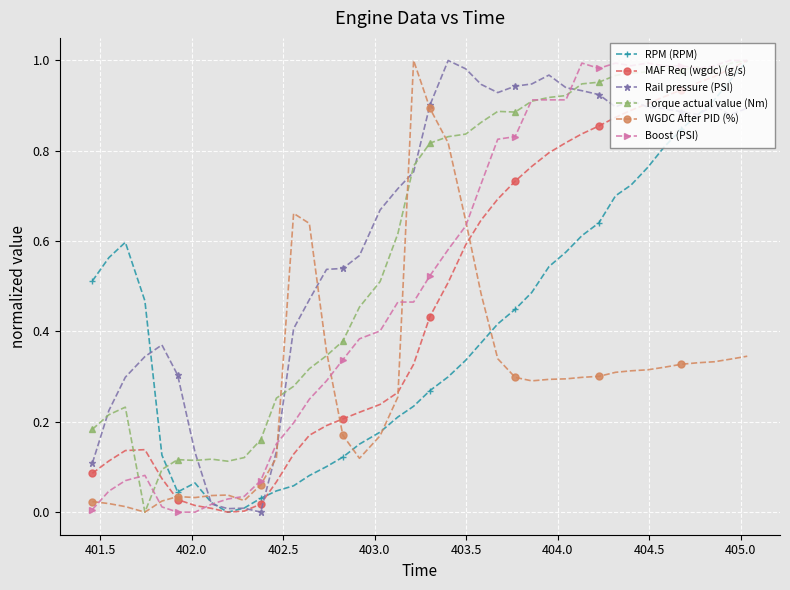

True or false: Boost (PSI) has more than 1 interior local peaks.

True